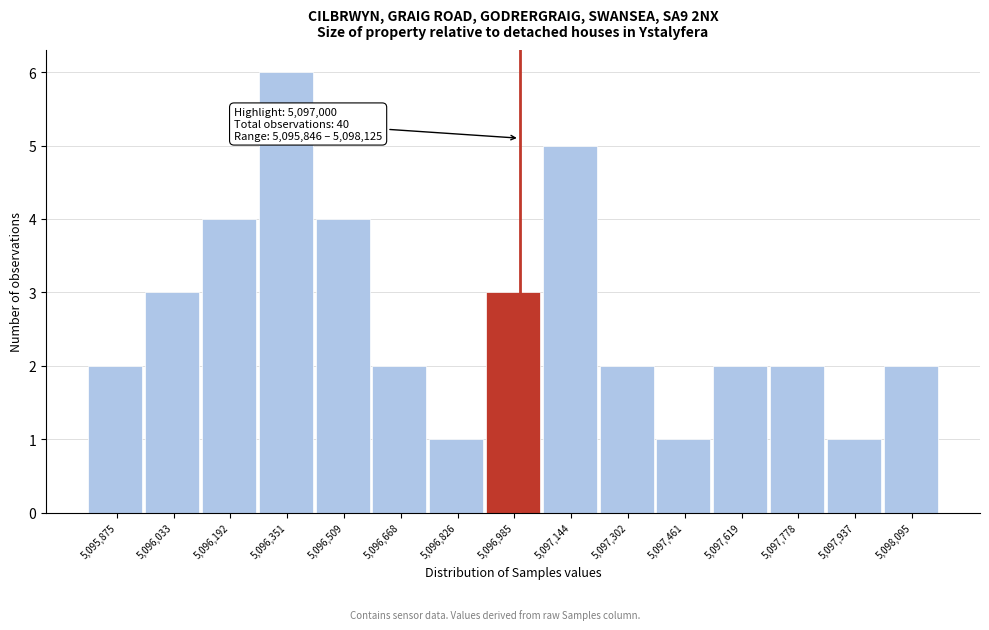

Over which range of the x-axis is the bar tallest?

5096280 to 5096440